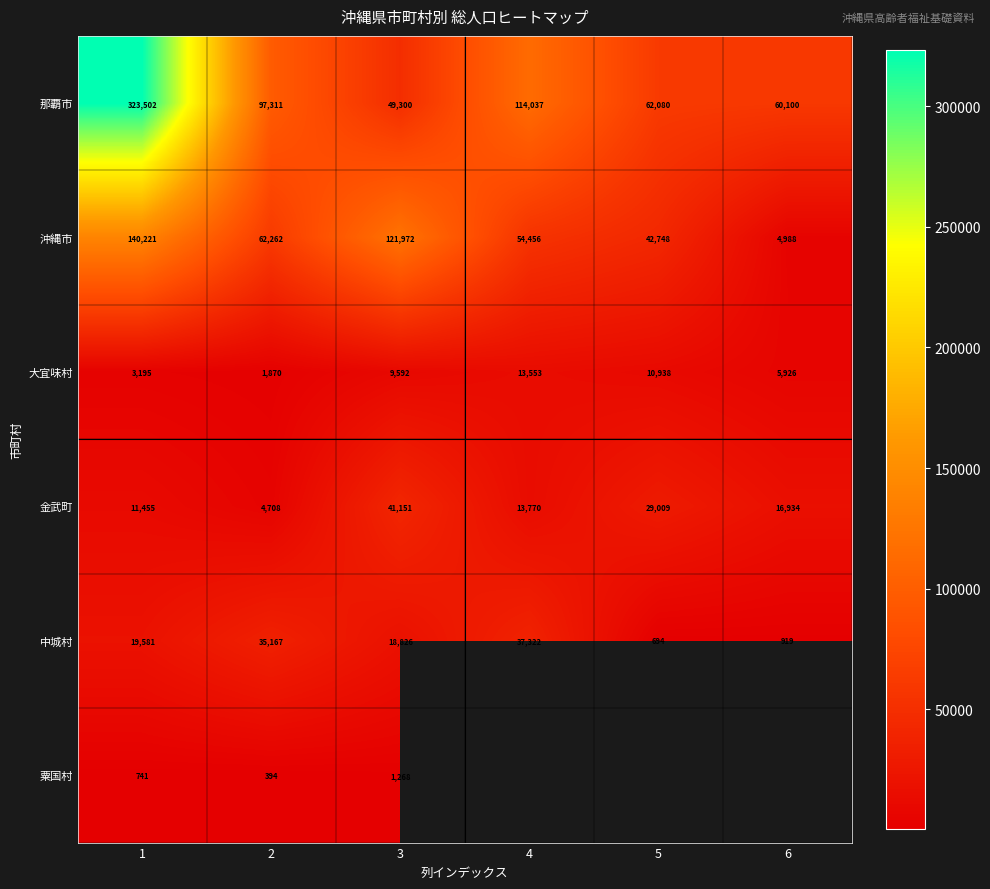

At which category does the chart reach its minimum across all series?

2